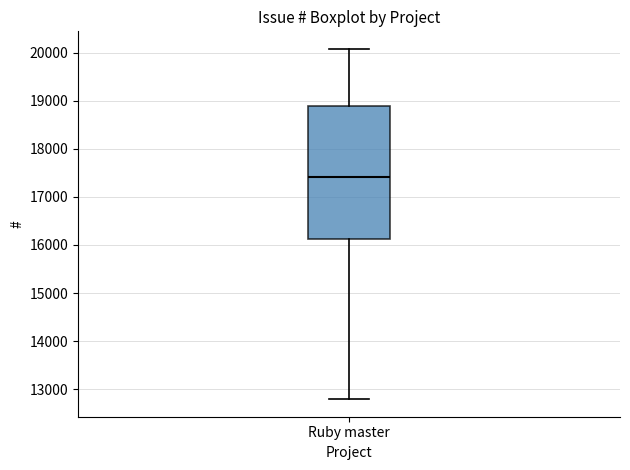

Where does the lower whisker of the box for Ruby master end on the y-axis? The values are not printed on the chart, so give them approximately, as read against the axis.

12800